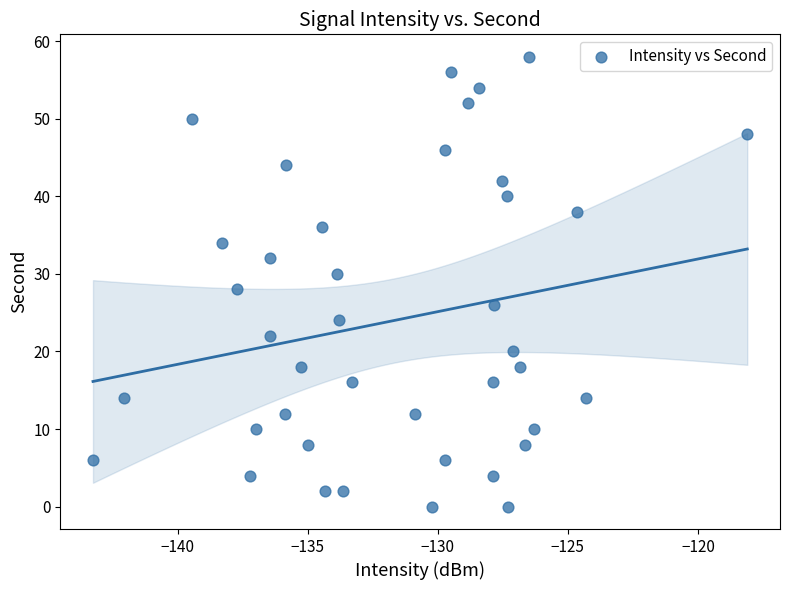

What is the range of Y values (max minus min)?

58